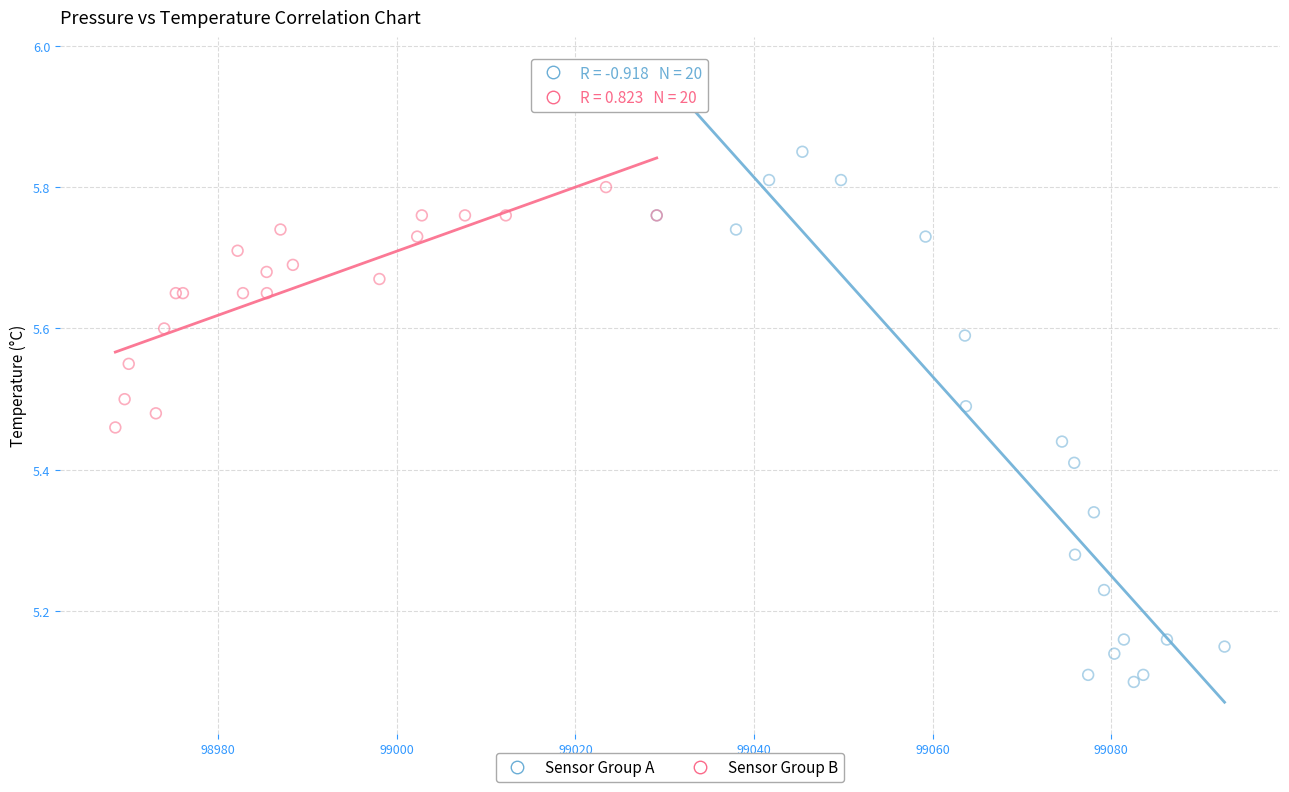

Which series contains the highest Y value?

Sensor Group A